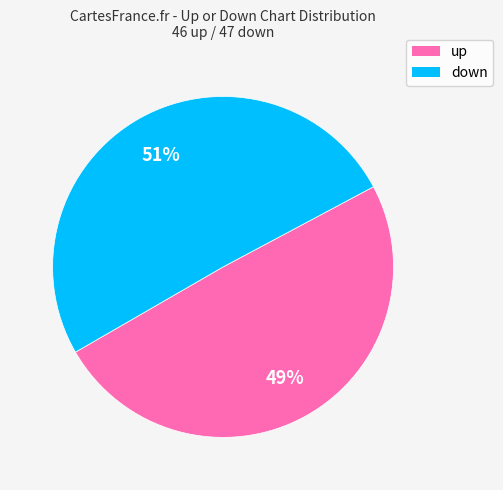

Approximately how many times larger is the value at up compared to down?

1.0